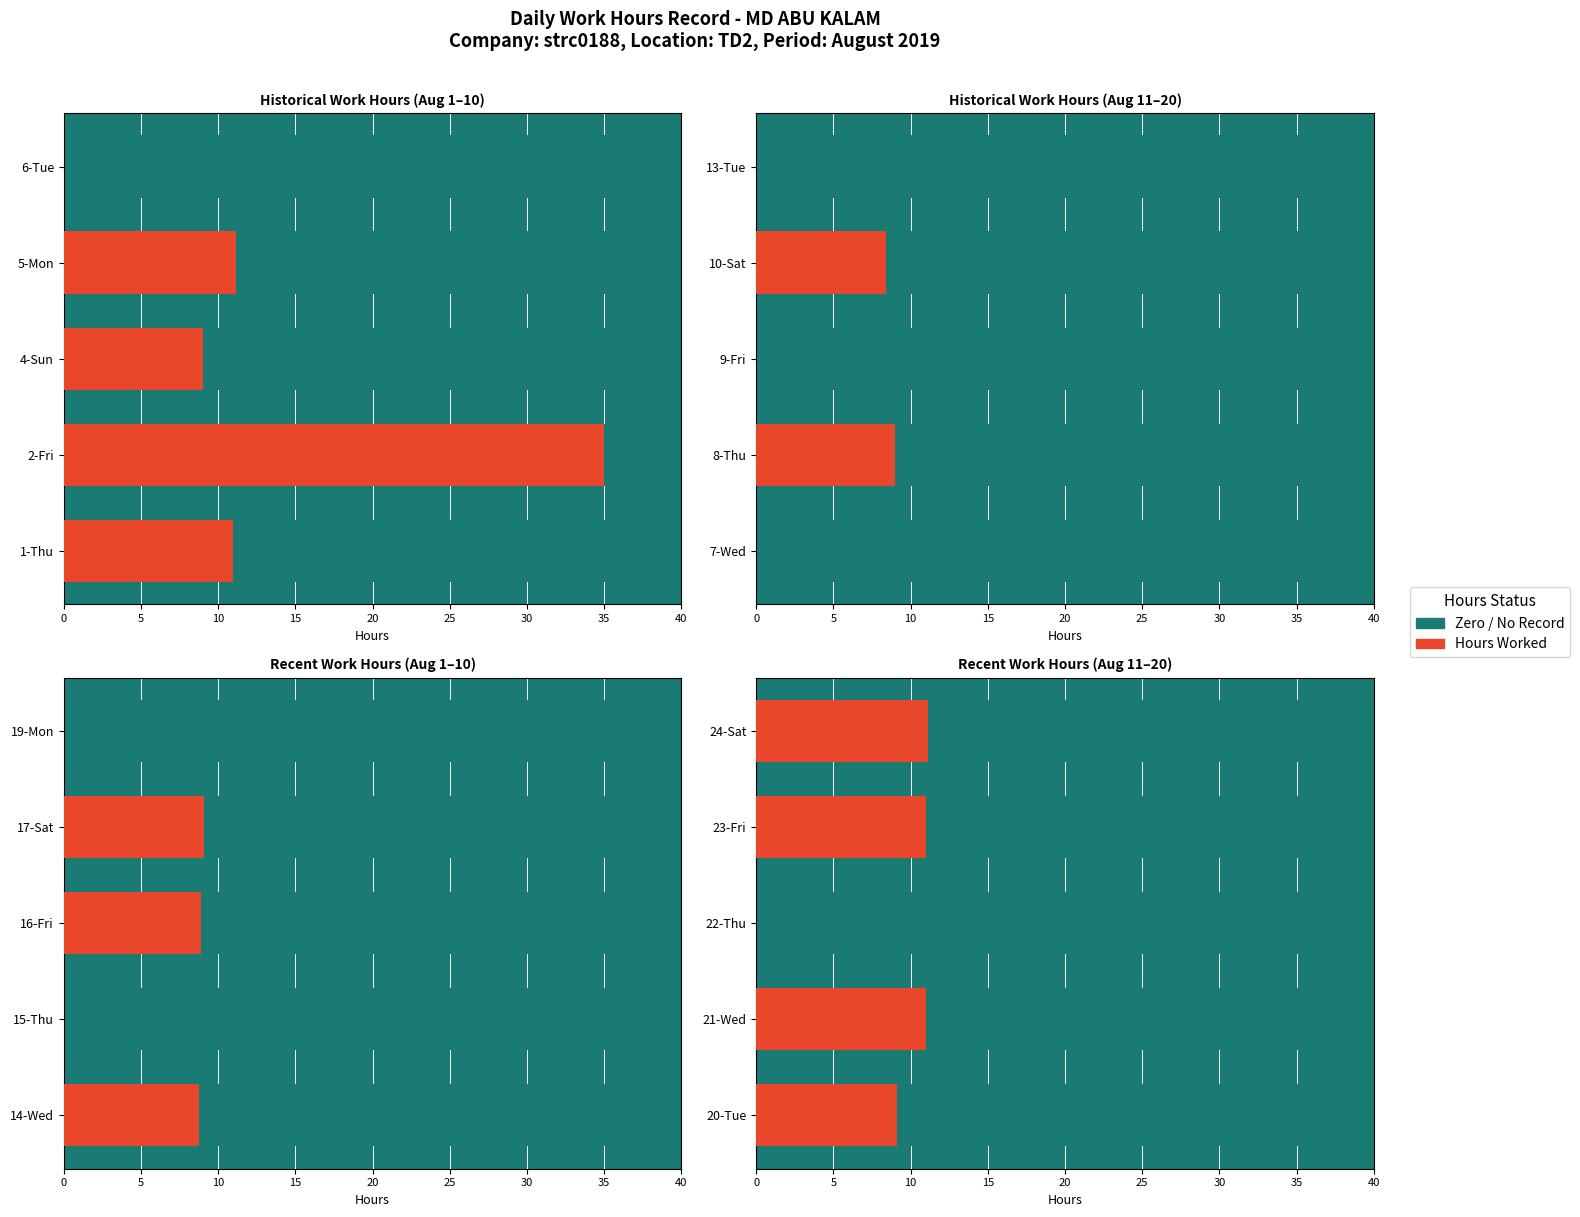

Which series has the largest range (max minus min)?

Hours Worked